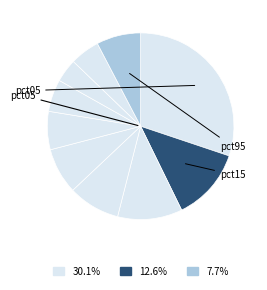

How many slices are in this pie chart?

10